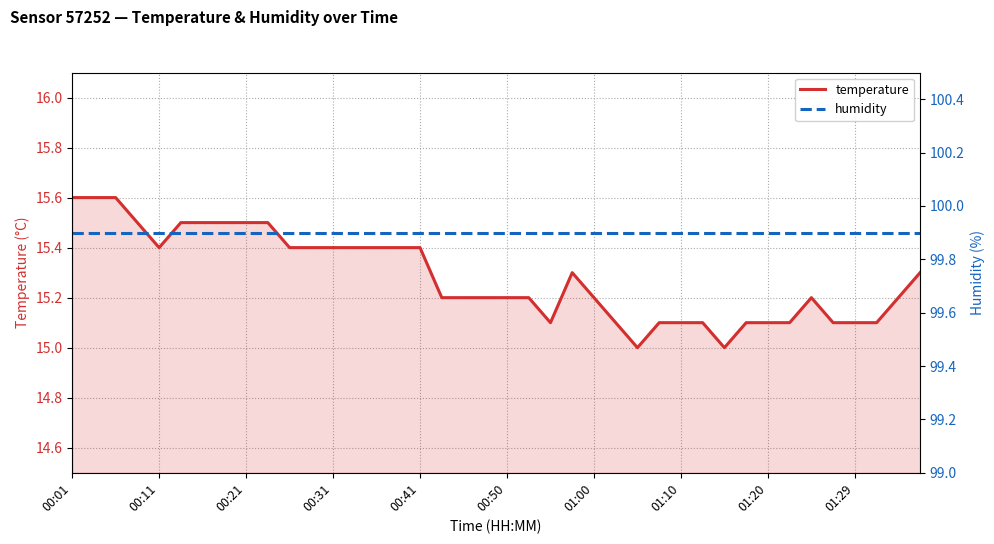

What is the highest value of the temperature series?

15.6